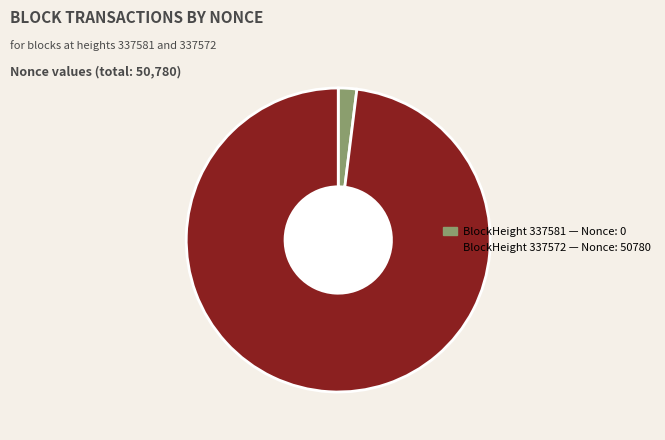

Does any single category account for the majority?

Yes